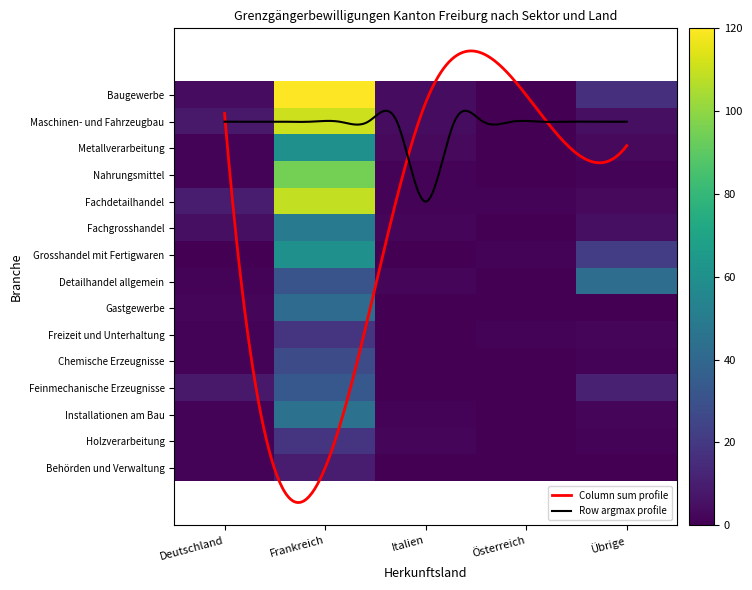

The Freizeit und Unterhaltung series shows -8 at Italien. True or false?

False